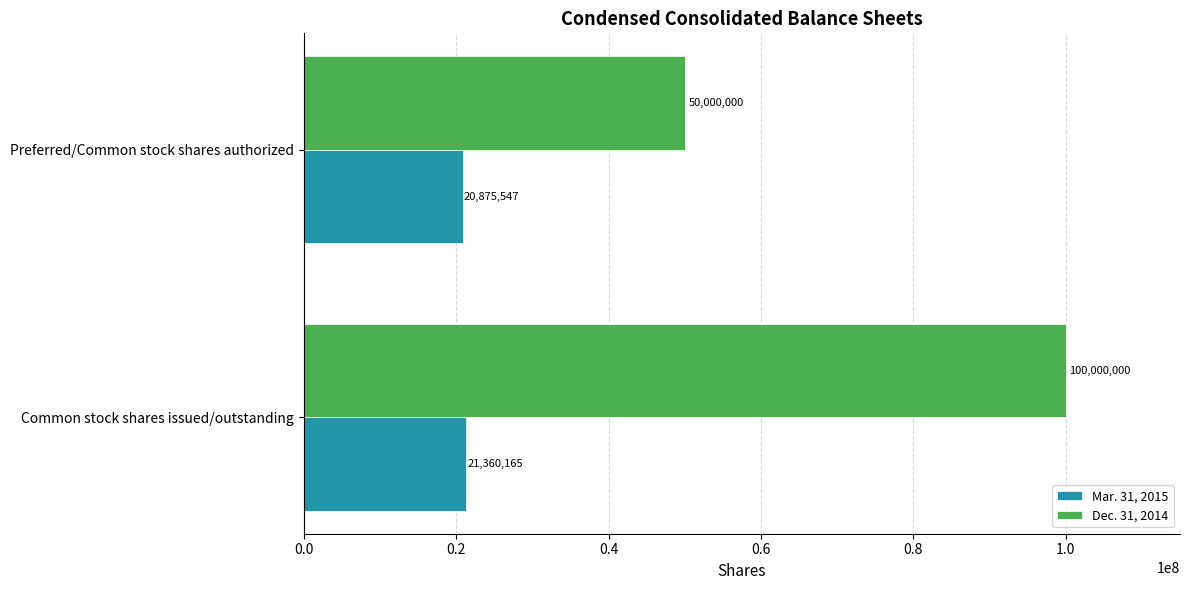

What is the approximate value of Dec. 31, 2014 at Common stock shares issued/outstanding?

100000000